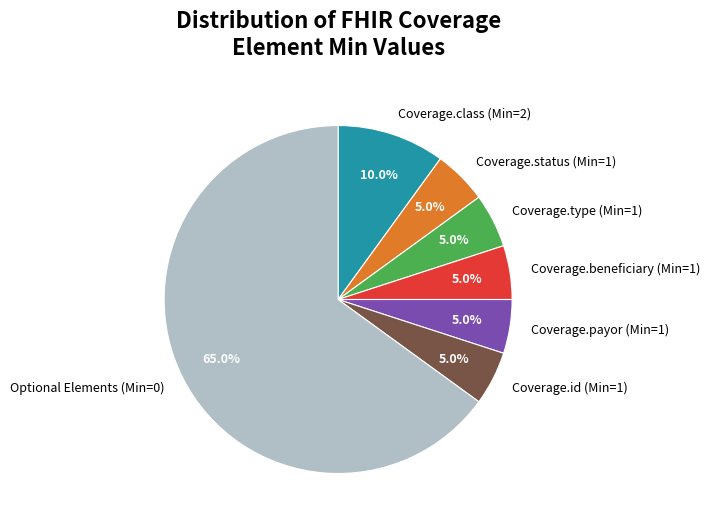

Between Optional Elements (Min=0) and Coverage.status (Min=1), which is larger?

Optional Elements (Min=0)